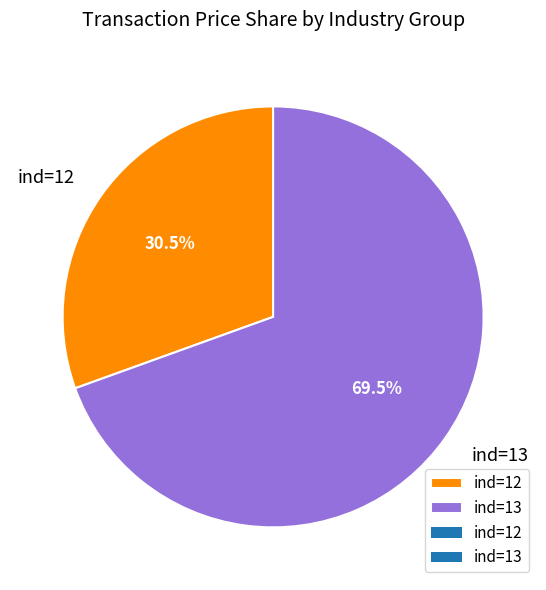

Between ind=12 and ind=13, which is larger?

ind=13